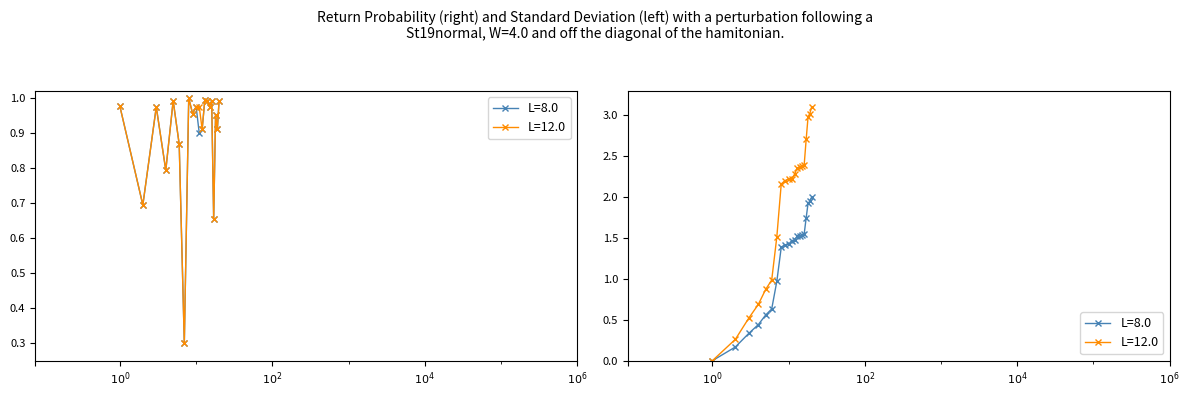

What is the sum of the L=12.0 values at 4 and 7?

1.1